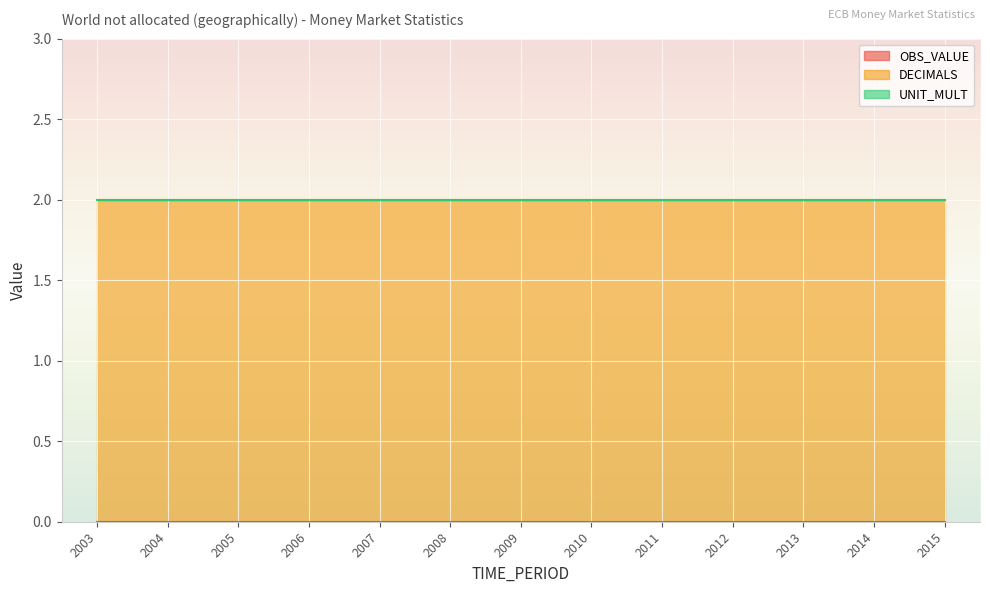

Rank the series by their maximum value, from highest to lowest.

DECIMALS, OBS_VALUE, UNIT_MULT